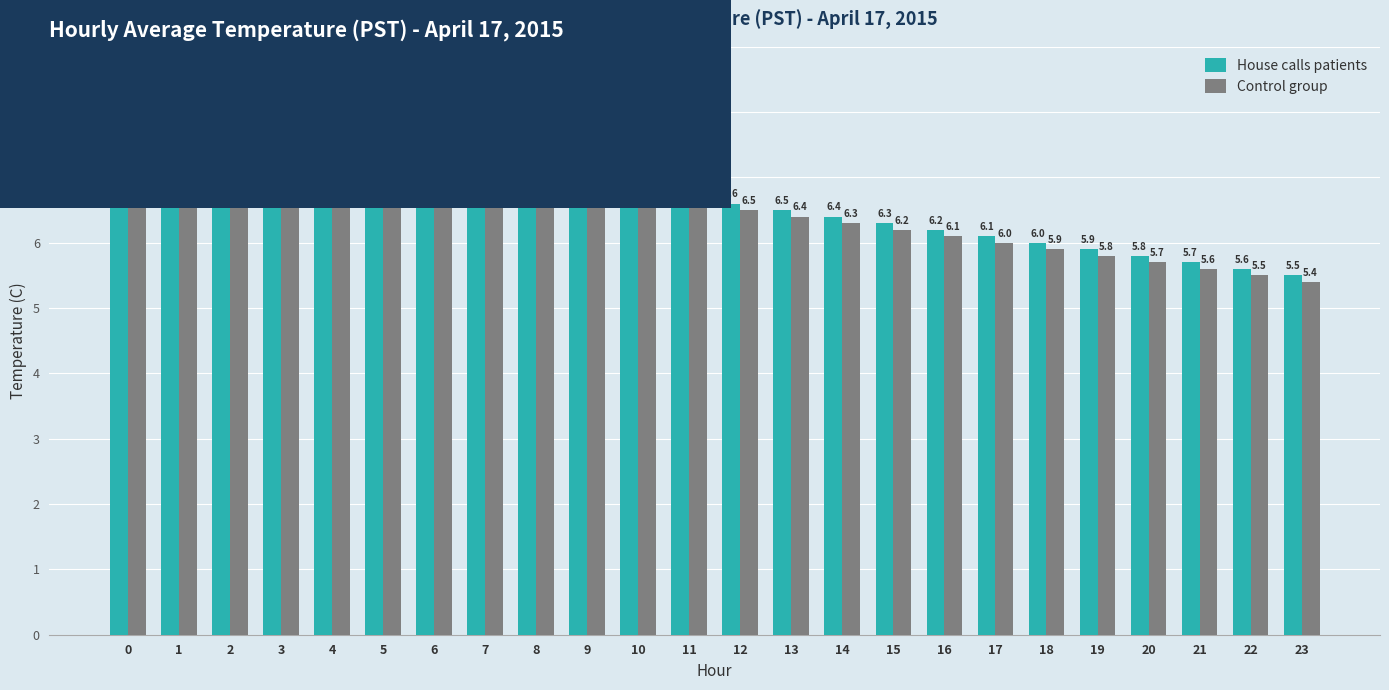

Reading left to right, list all the values displayed in this chart.

House calls patients: 7.8	7.7	7.6	7.5	7.4	7.3	7.2	7.1	7.0	6.9	6.8	6.7	6.6	6.5	6.4	6.3	6.2	6.1	6.0	5.9	5.8	5.7	5.6	5.5
Control group: 7.7	7.6	7.5	7.4	7.3	7.2	7.1	7.0	6.9	6.8	6.7	6.6	6.5	6.4	6.3	6.2	6.1	6.0	5.9	5.8	5.7	5.6	5.5	5.4